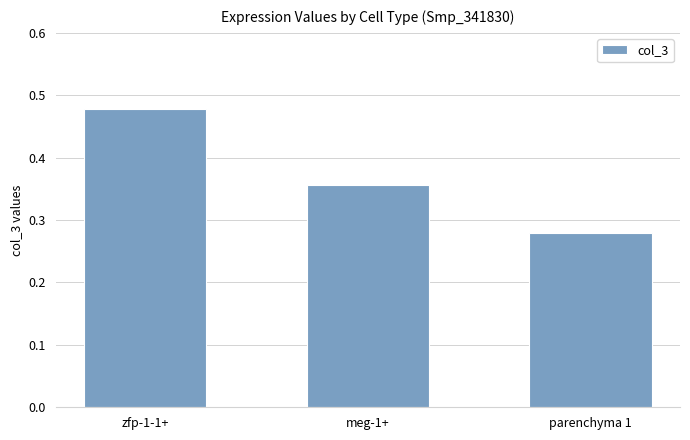

How many series are shown in this chart?

1